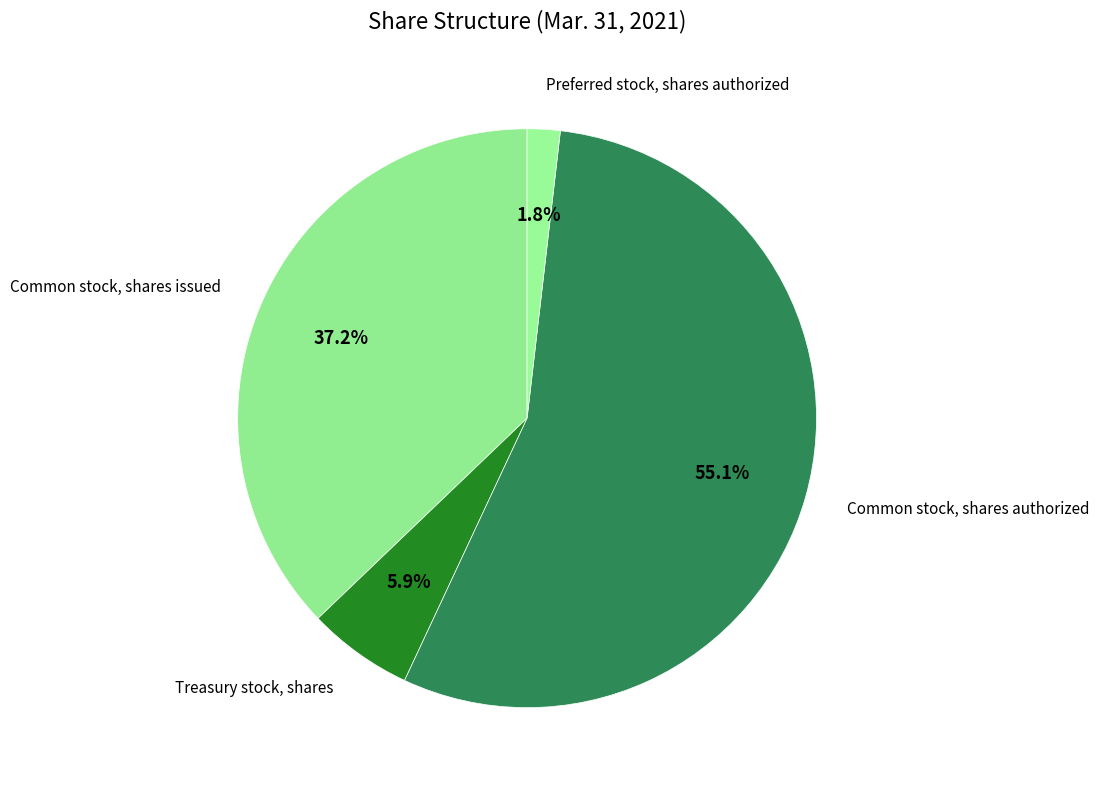

Which has a higher value, Preferred stock, shares authorized or Common stock, shares issued?

Common stock, shares issued